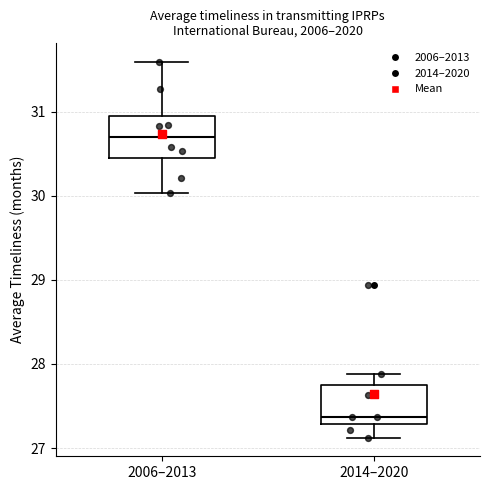

Where does the median line of the box for 2014–2020 sit on the y-axis? The values are not printed on the chart, so give them approximately, as read against the axis.

27.4